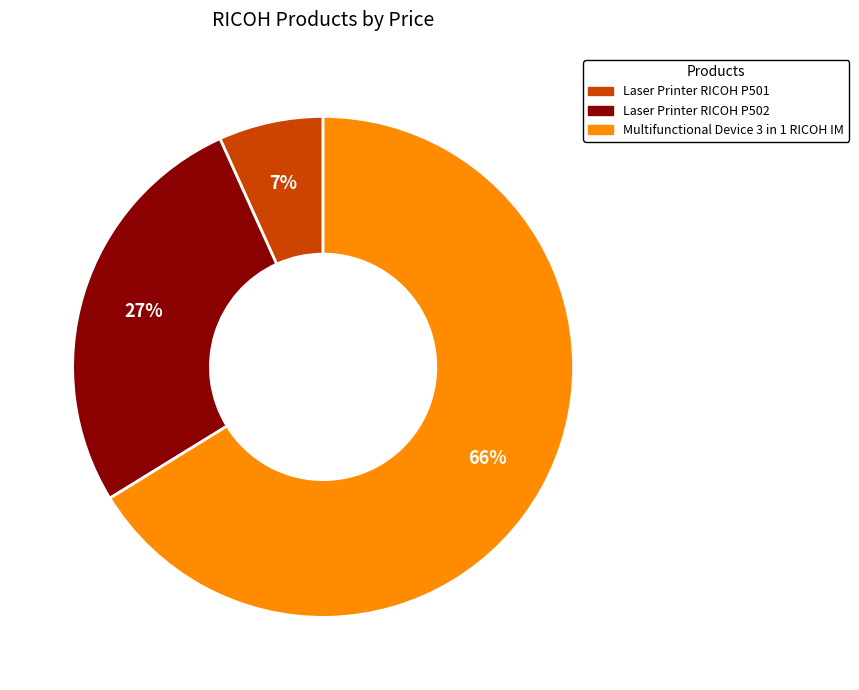

Which category accounts for the majority?

Multifunctional Device 3 in 1 RICOH IM